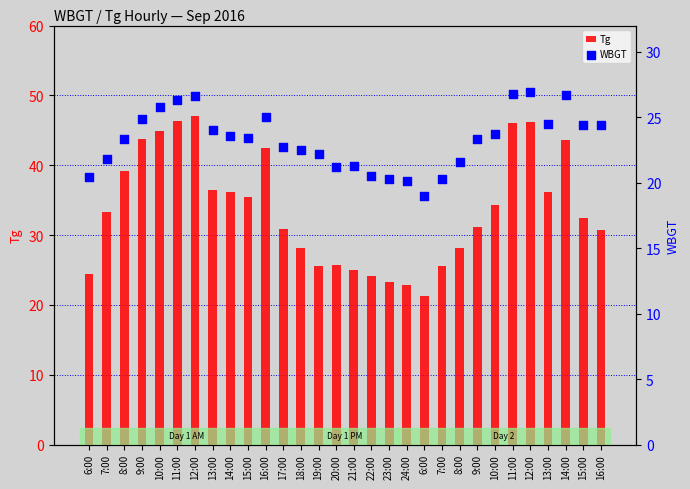

What is the total value across all series at 16:00?

67.4